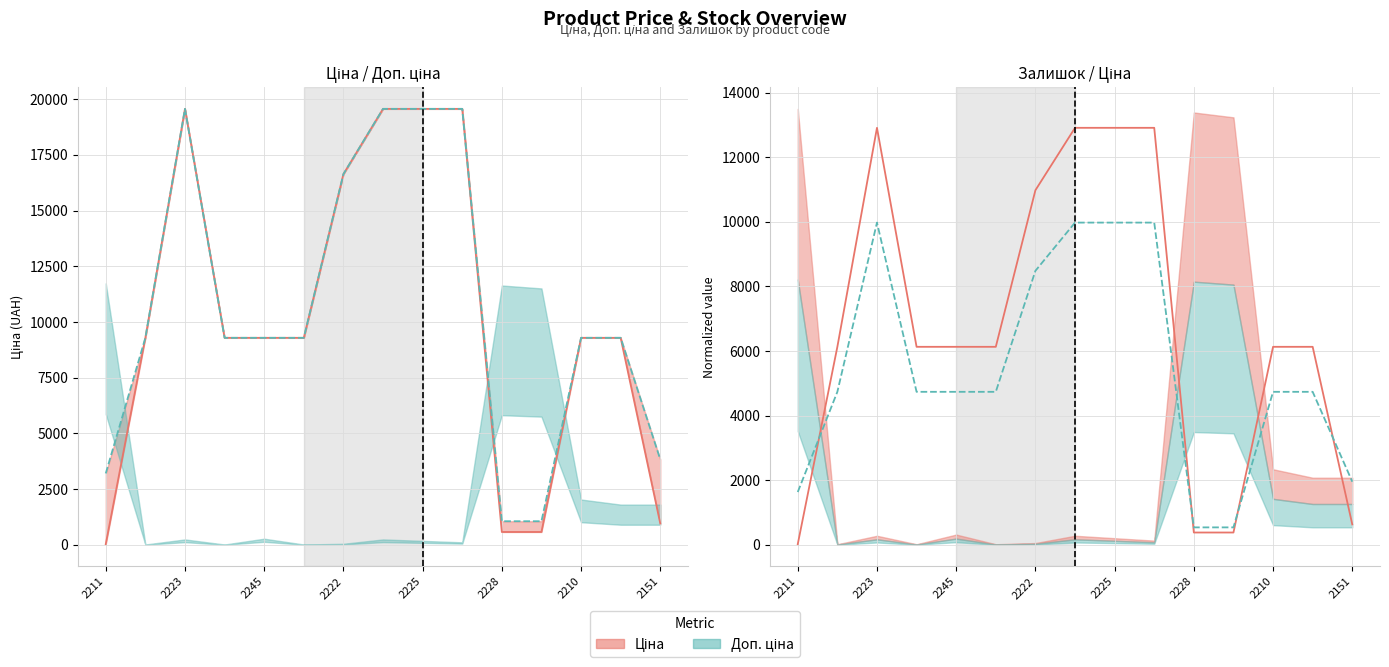

The Доп. ціна (norm) series shows 6407.3 at 2222. True or false?

False